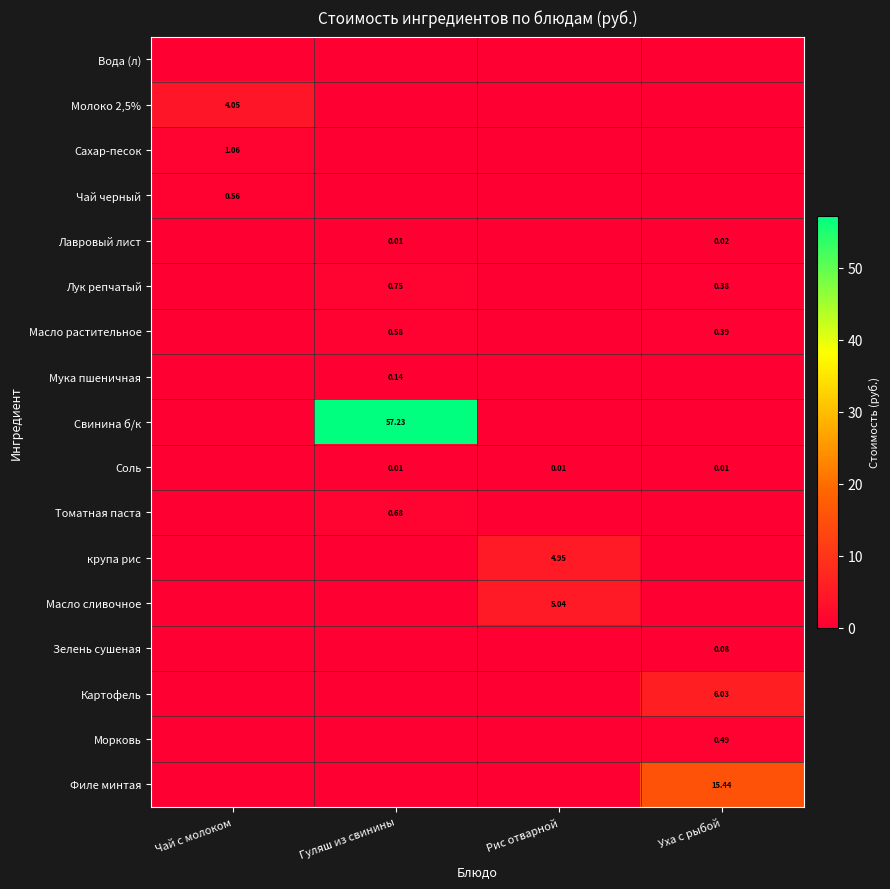

Is it true that Морковь equals 0.3 at Чай с молоком?

False